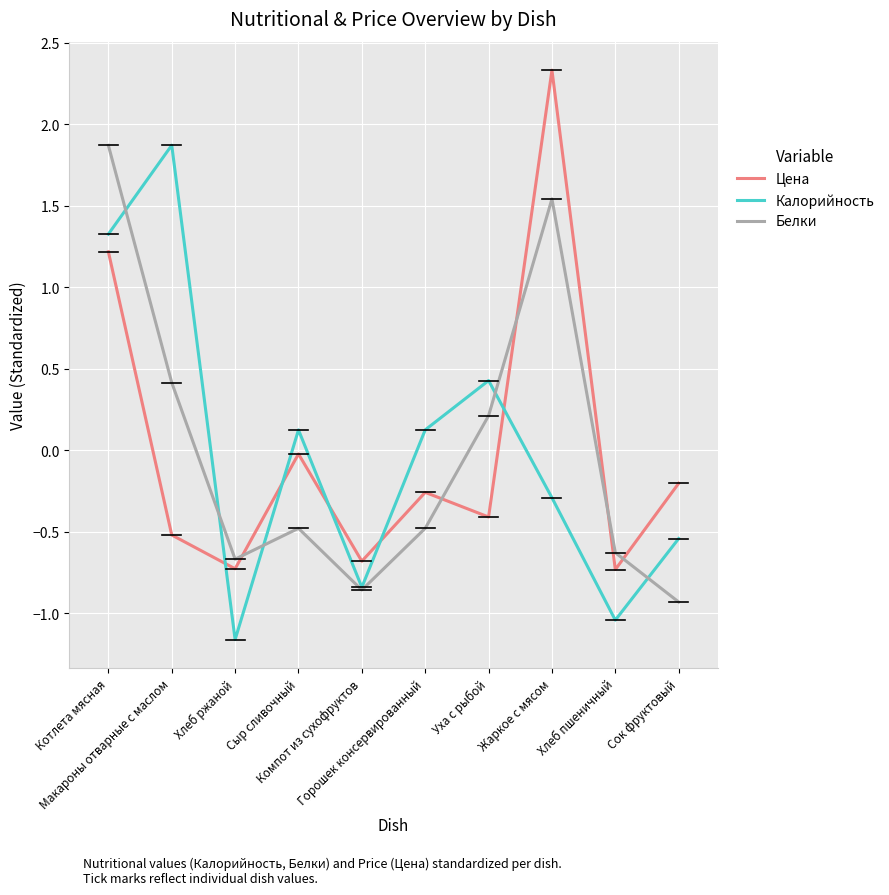

Which series ends up on top after the final intersection of Белки and Калорийность?

Калорийность